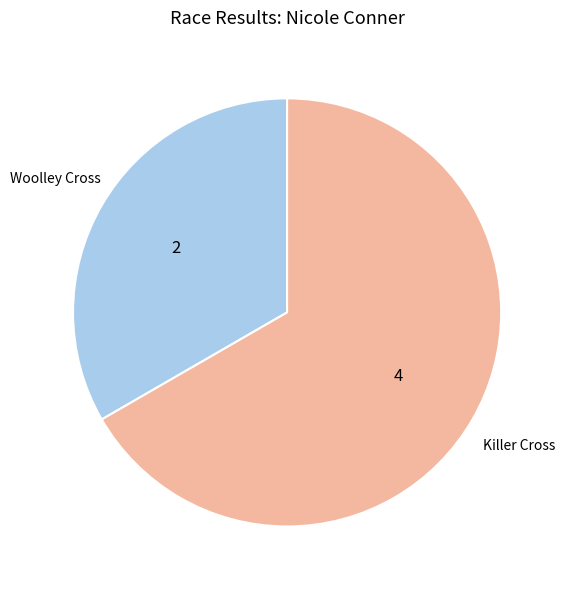

Combined, do Woolley Cross and Killer Cross account for over 50%?

Yes